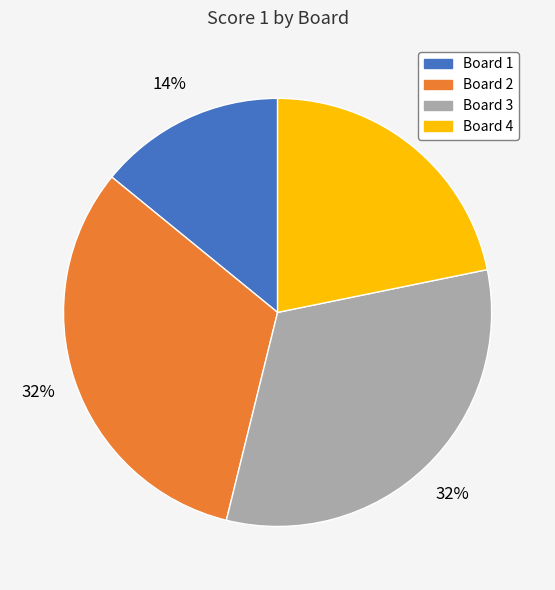

To the nearest percent, what is the difference between the Board 4 and Board 1 slice percentages?

8%